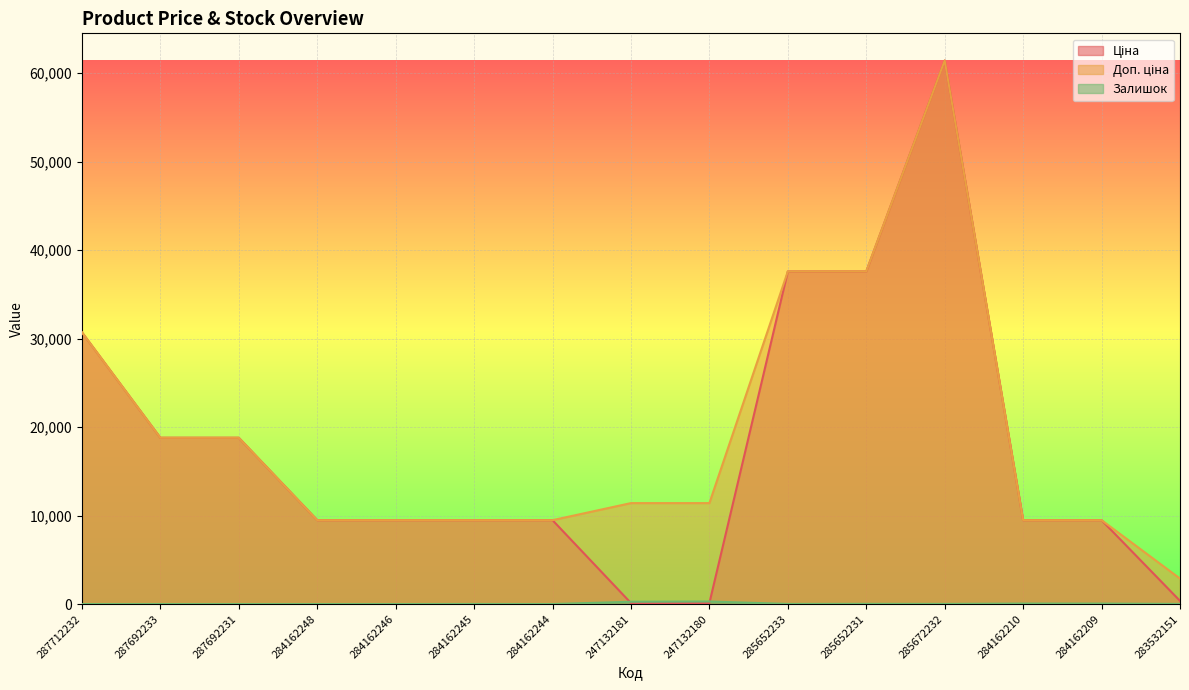

Reading right to left, extract all data points from this chart.

Ціна: 283532151=359.9	284162209=9480.1	284162210=9480.1	285672232=61434.3	285652231=37593.6	285652233=37593.6	247132180=114.1	247132181=114.1	284162244=9480.1	284162245=9480.1	284162246=9480.1	284162248=9480.1	287692231=18796.8	287692233=18796.8	287712232=30717.1
Доп. ціна: 283532151=2878.8	284162209=9480.1	284162210=9480.1	285672232=61434.3	285652231=37593.6	285652233=37593.6	247132180=11410.0	247132181=11410.0	284162244=9480.1	284162245=9480.1	284162246=9480.1	284162248=9480.1	287692231=18796.8	287692233=18796.8	287712232=30717.1
Залишок: 283532151=15.0	284162209=53.0	284162210=55.0	285672232=16.0	285652231=23.0	285652233=13.0	247132180=290.0	247132181=260.0	284162244=0.0	284162245=8.0	284162246=0.0	284162248=0.0	287692231=0.0	287692233=0.0	287712232=0.0